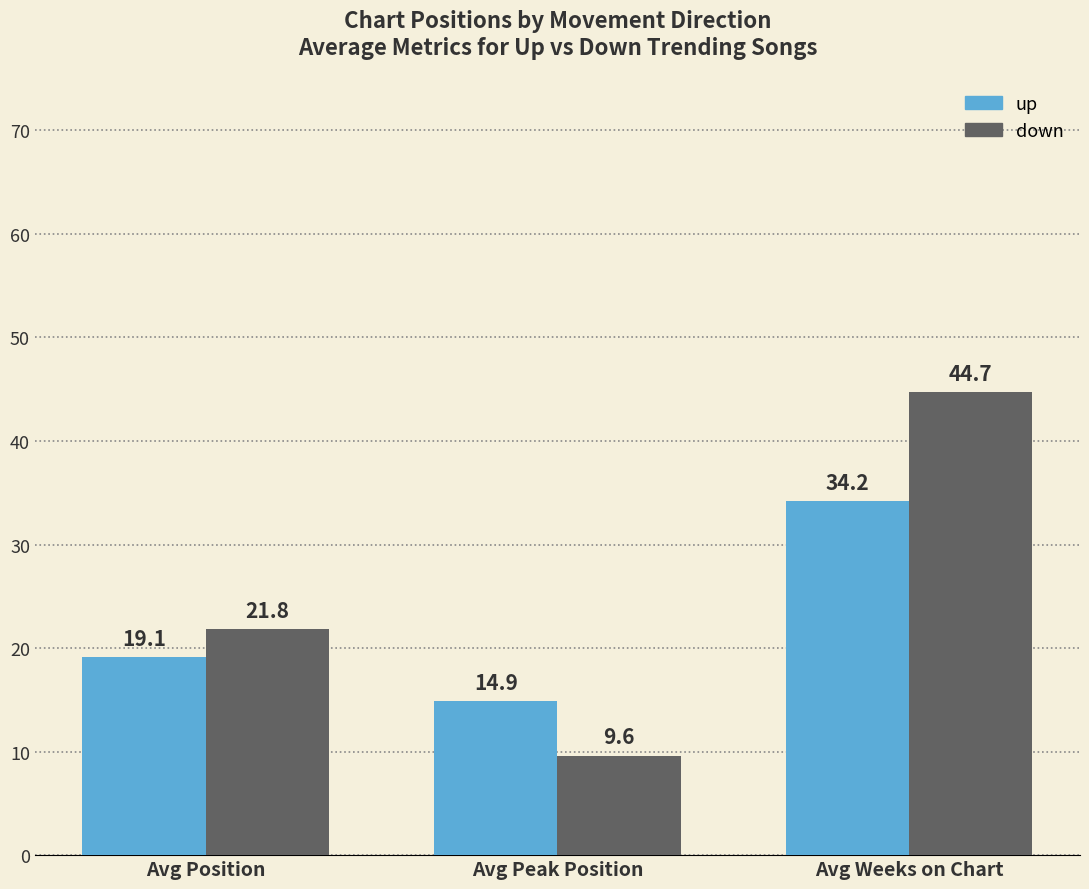

What is the difference between the highest and lowest values at Avg Position?

2.7